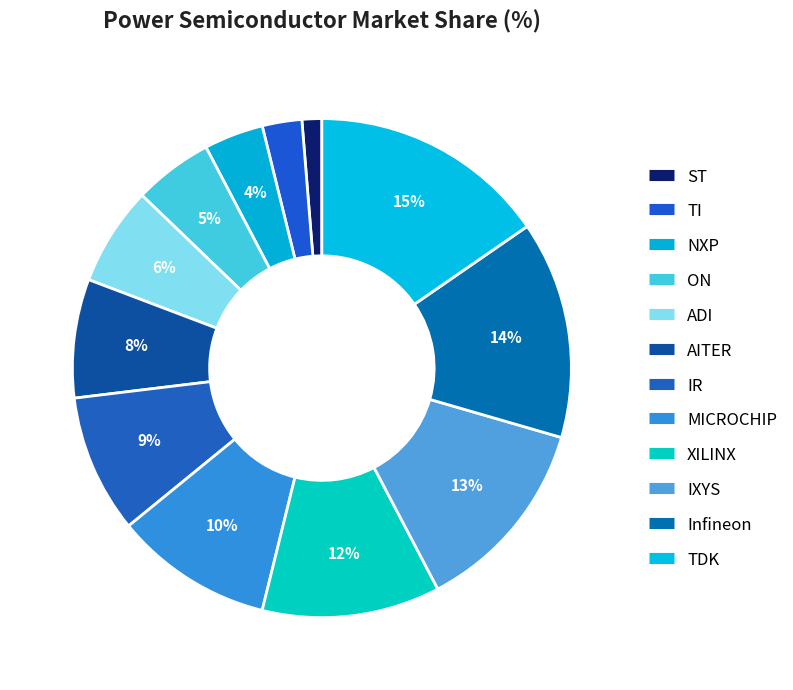

How many slices are in this pie chart?

12